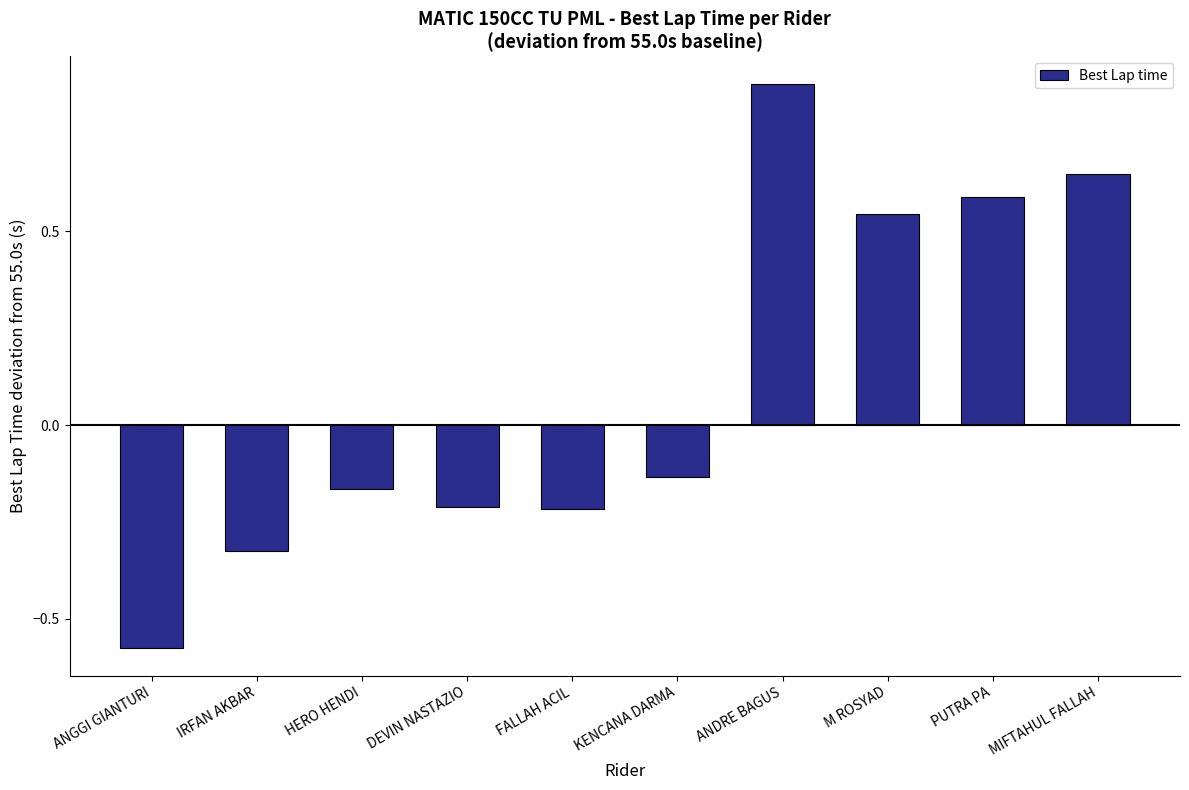

What is the difference between the values at HERO HENDI and ANDRE BAGUS?

1.0